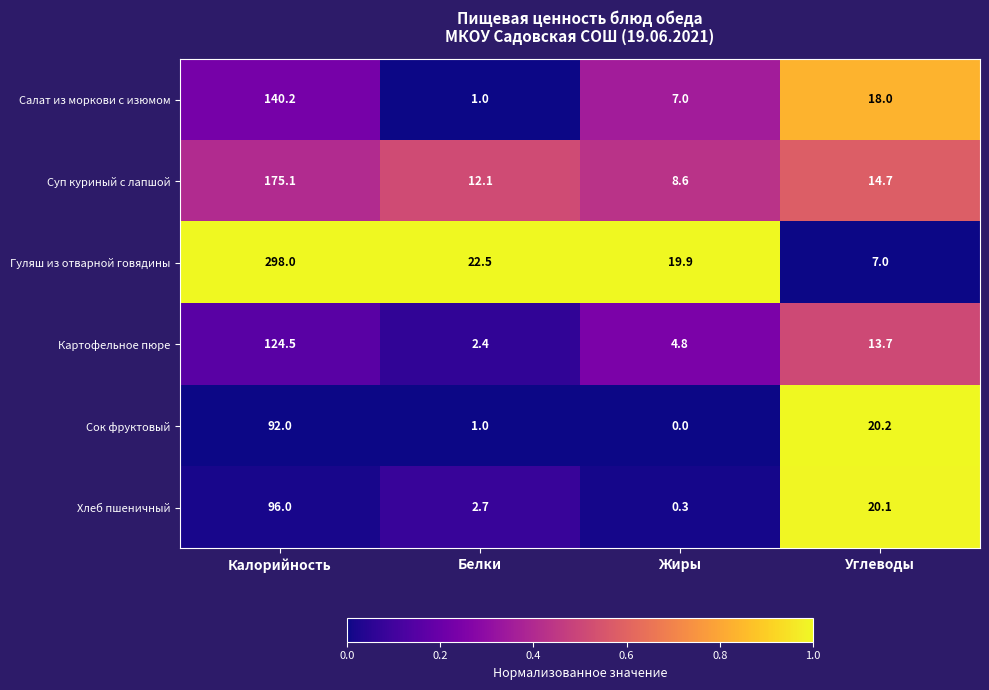

Where does the Салат из моркови с изюмом series first go above 18?

Калорийность